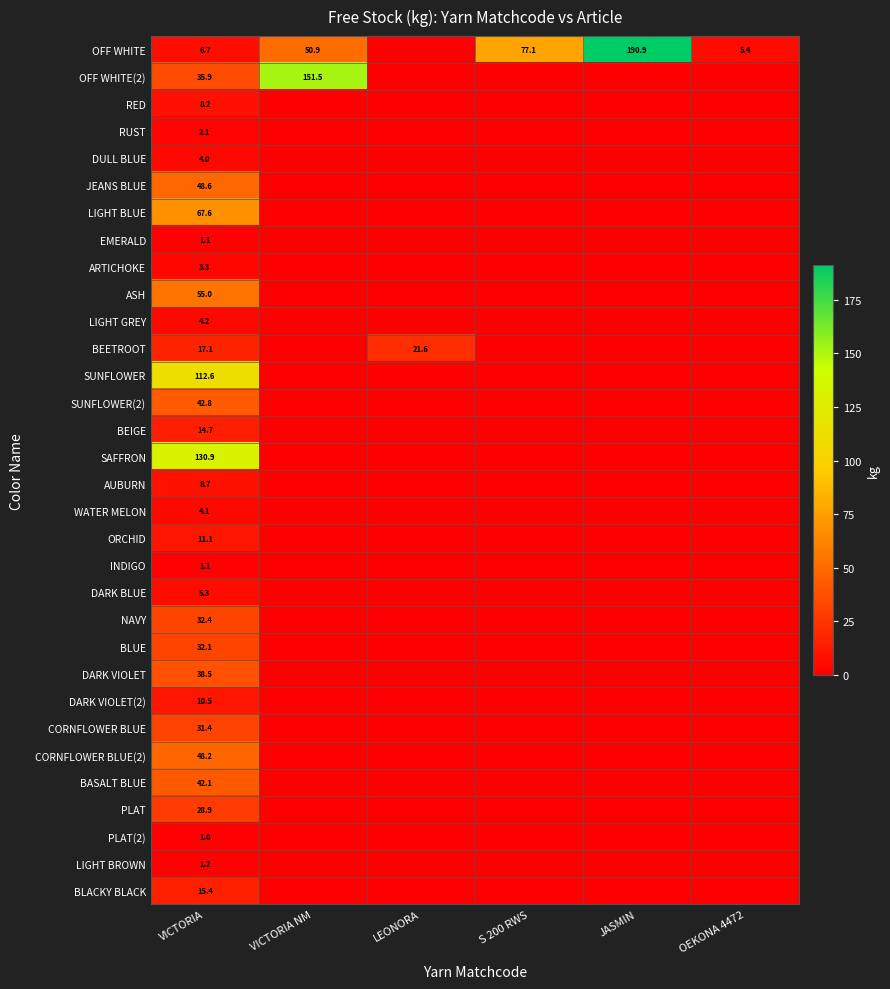

What is the difference between the maximum and minimum values in the ORCHID series?

11.1